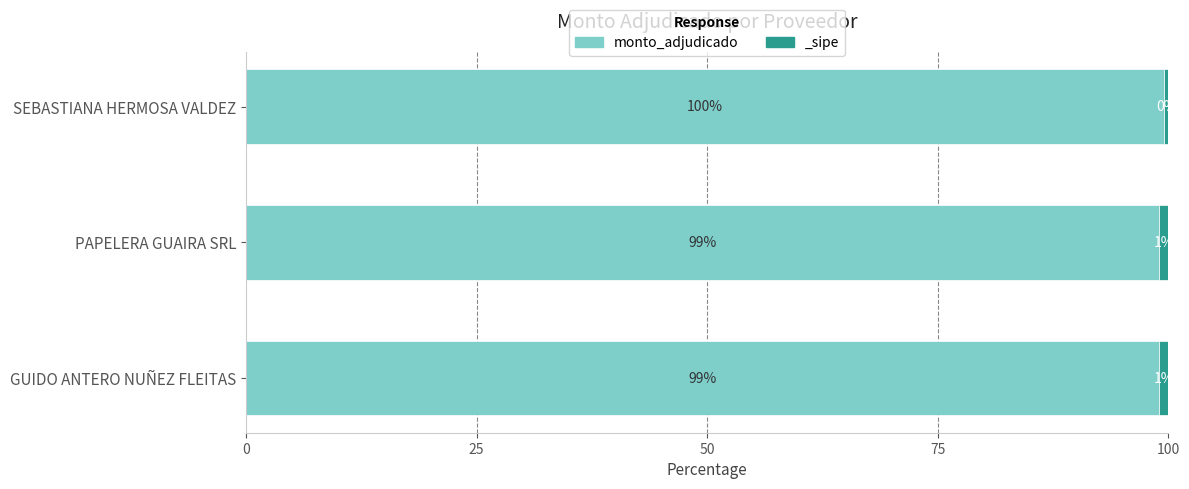

True or false: the data shows 172.1 at SEBASTIANA HERMOSA VALDEZ.

False